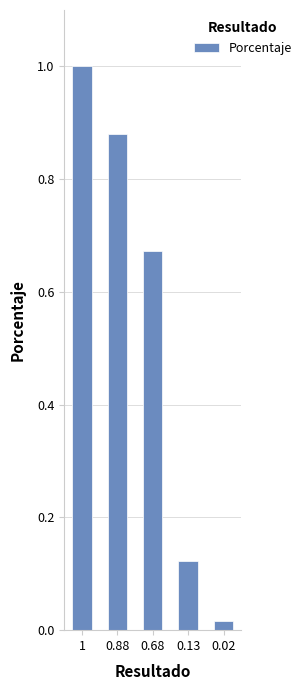

What is the difference between the maximum and minimum values?

1.0